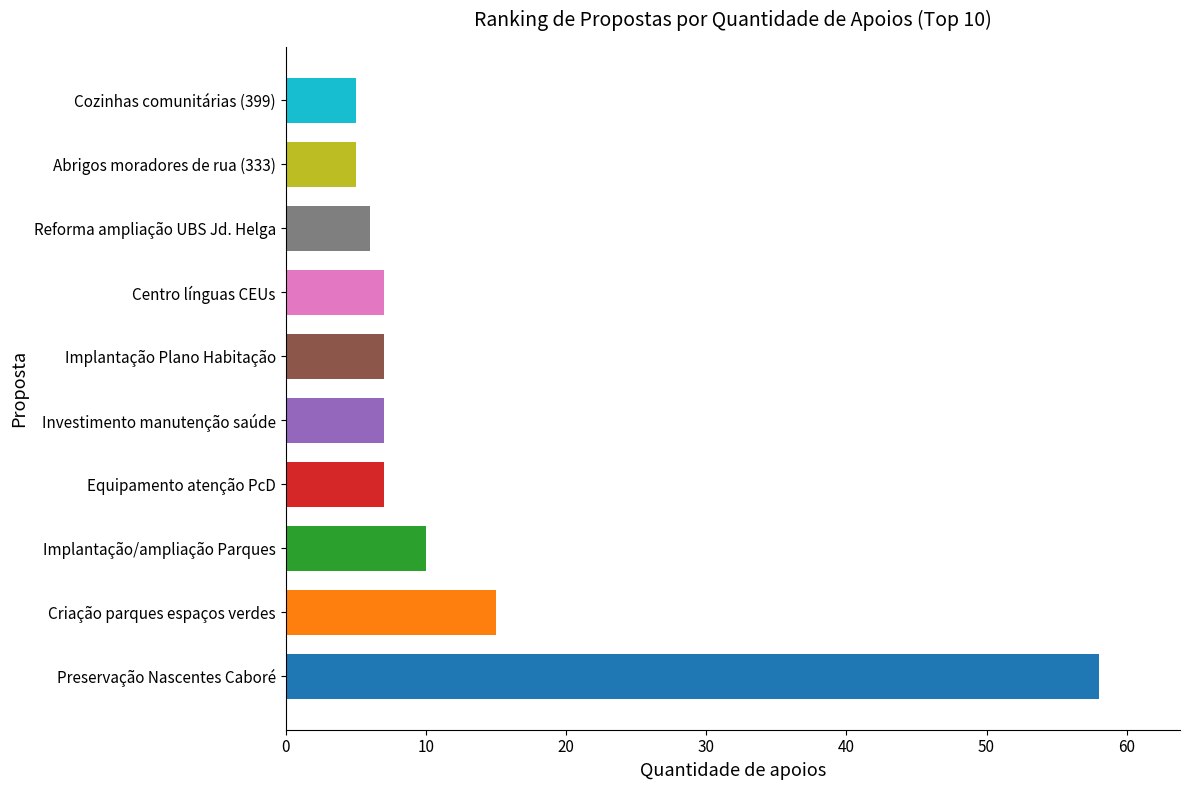

What is the average value?

13